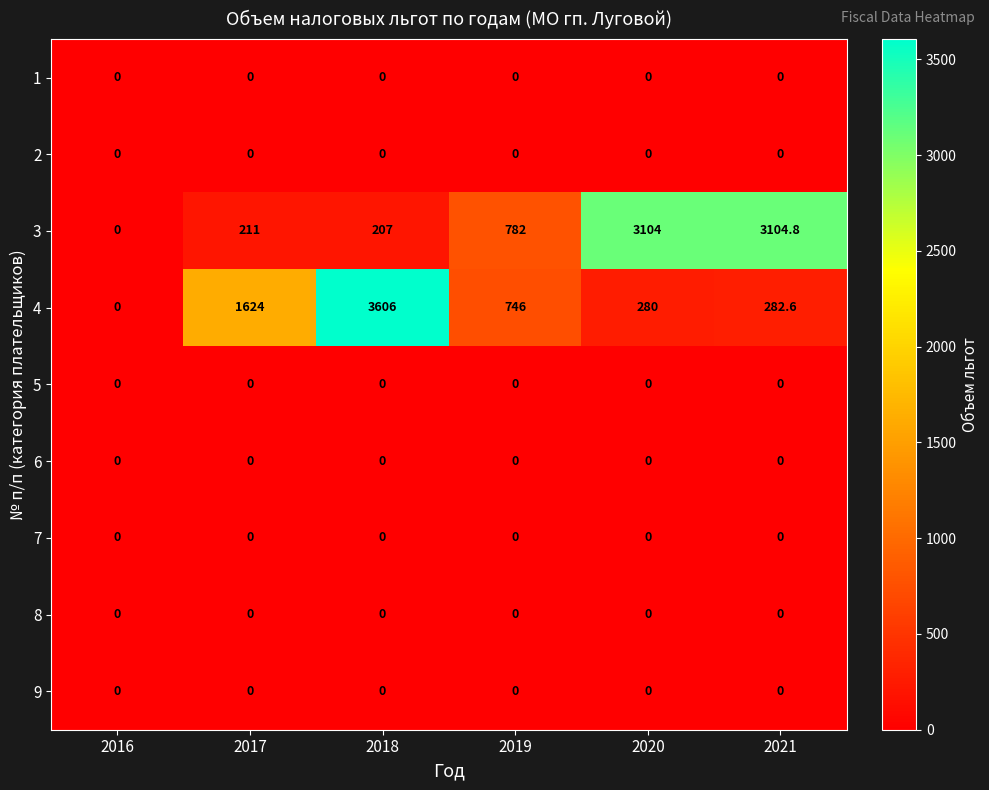

What is the difference between the highest and lowest values at 2020?

3104.0